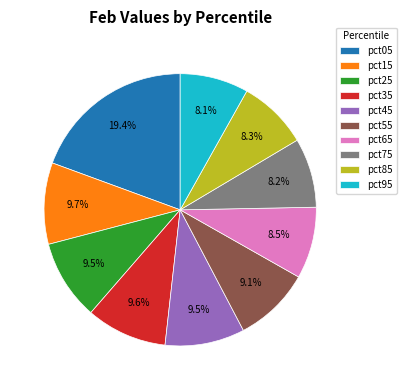

What is the largest slice in the pie chart?

pct05